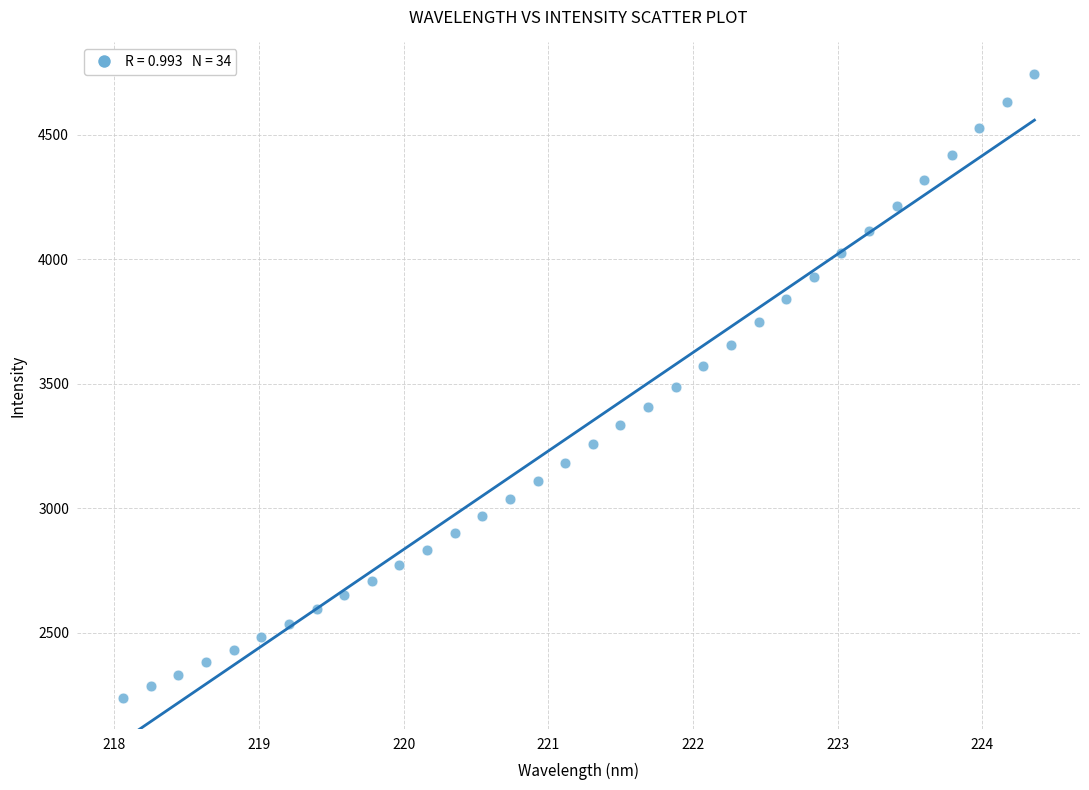

What is the range of Y values (max minus min)?

2507.0